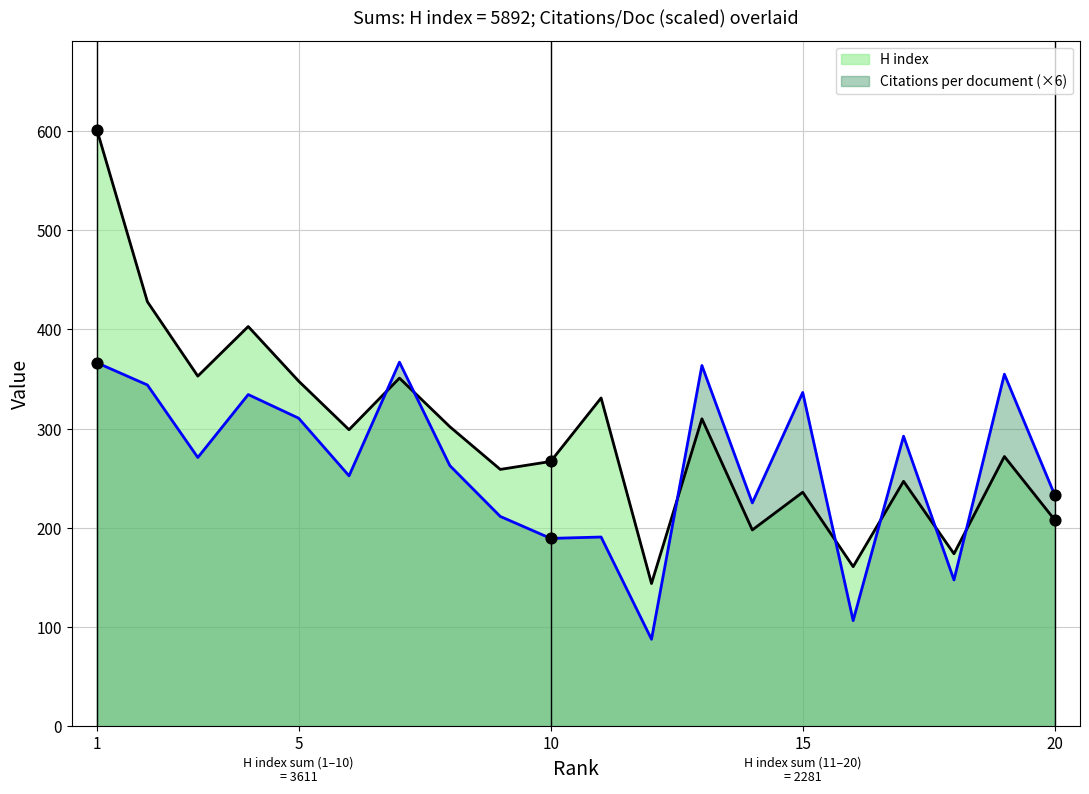

At how many categories does at least one series exceed 150?

19